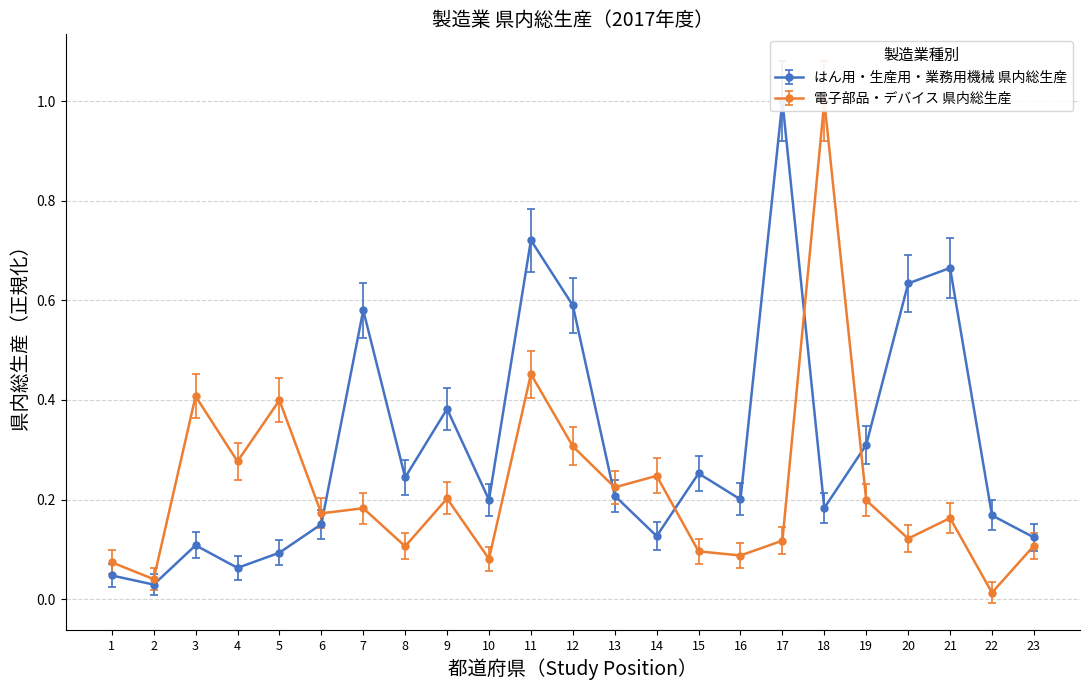

Which has a higher value, 7 or 20?

20